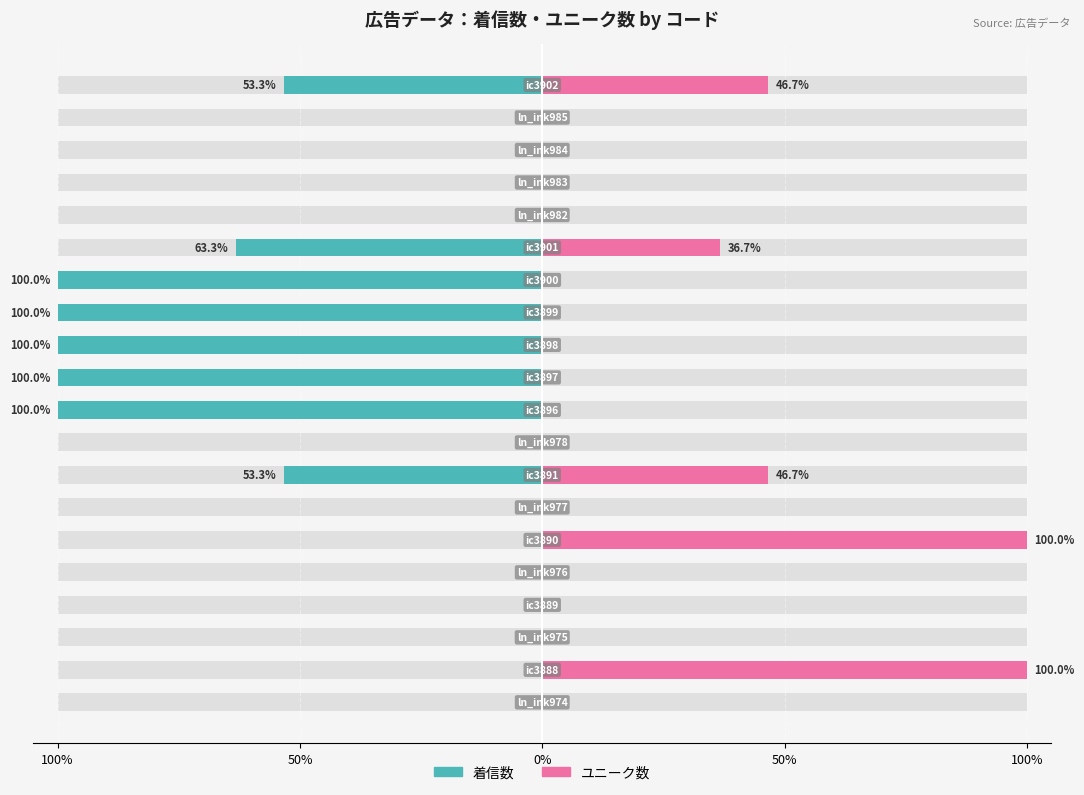

The 着信数 series shows -10.8 at 7. True or false?

False